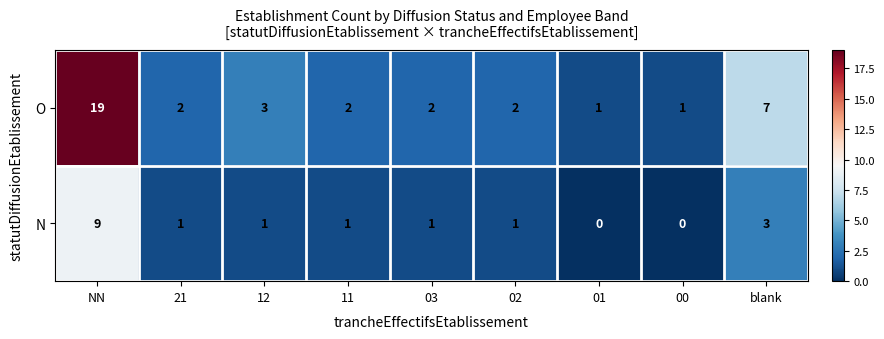

At which category does the chart reach its peak across all series?

NN